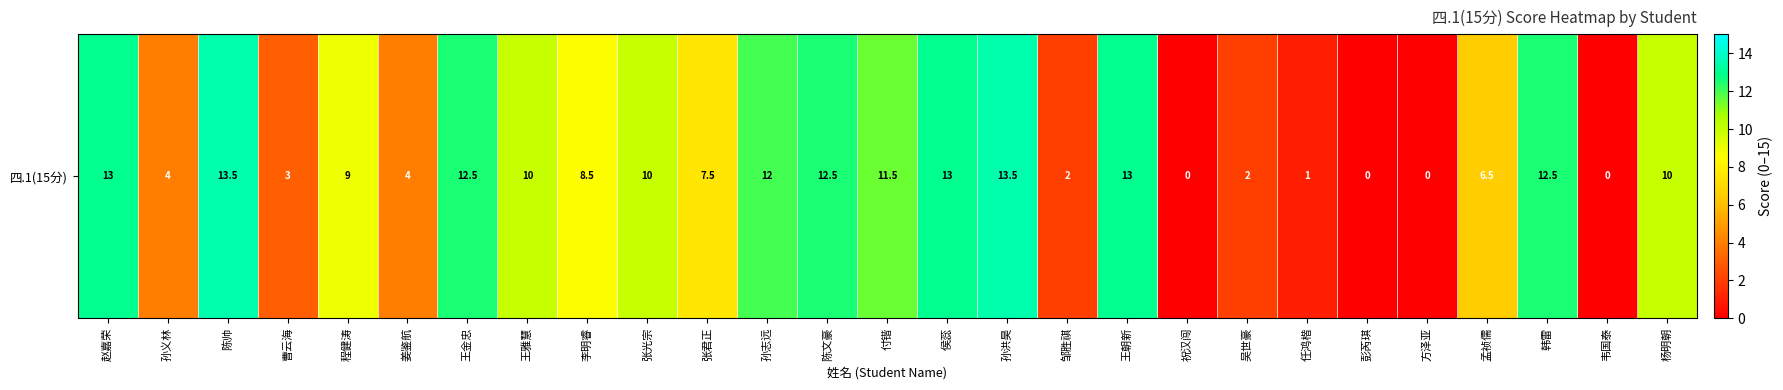

The value at 赵嘉荣 is 13.0. True or false?

True